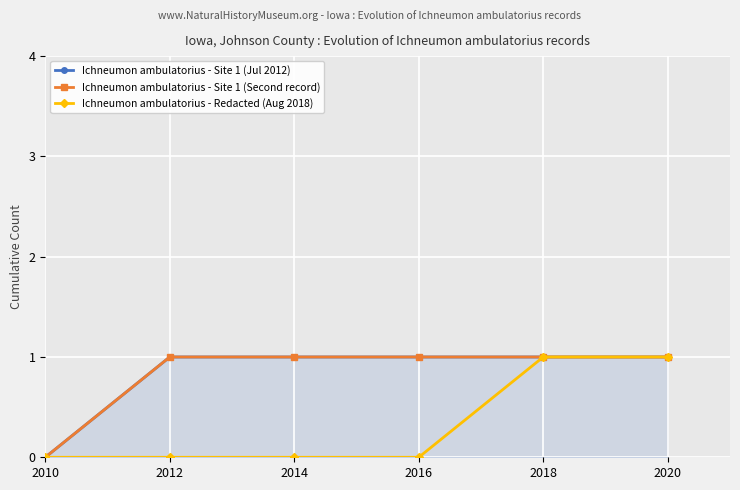

What is the spread (max minus min) of values at 2014?

1